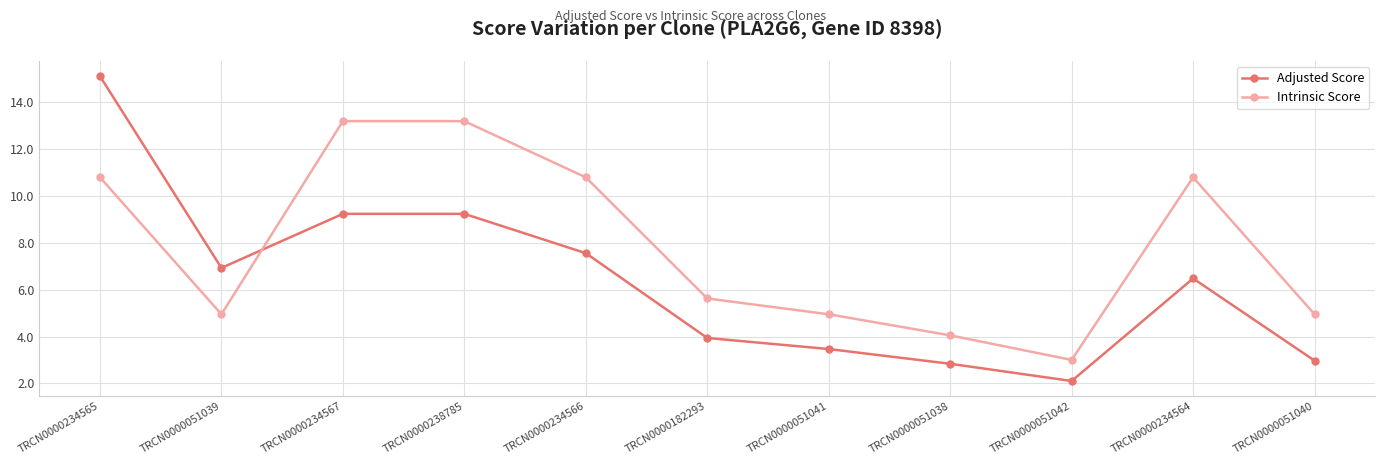

Does the chart have visible grid lines?

Yes